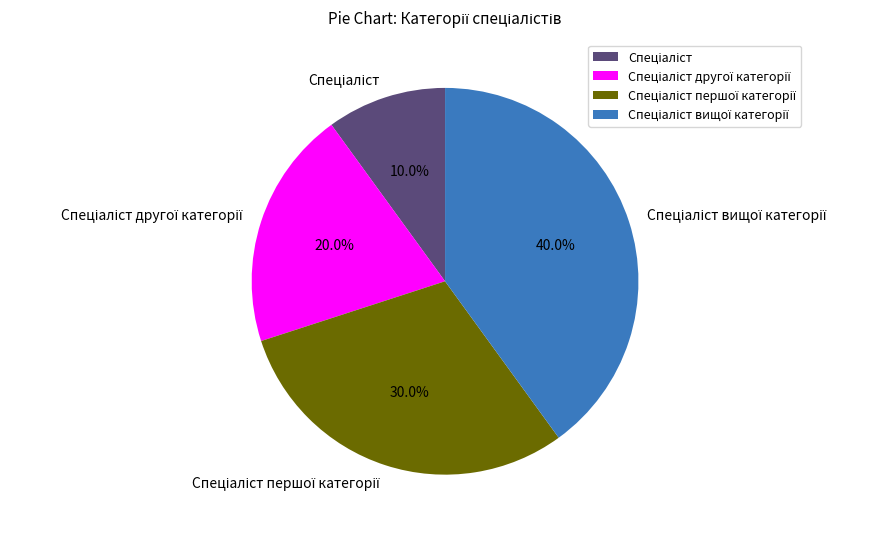

Is there a majority slice in this chart?

No